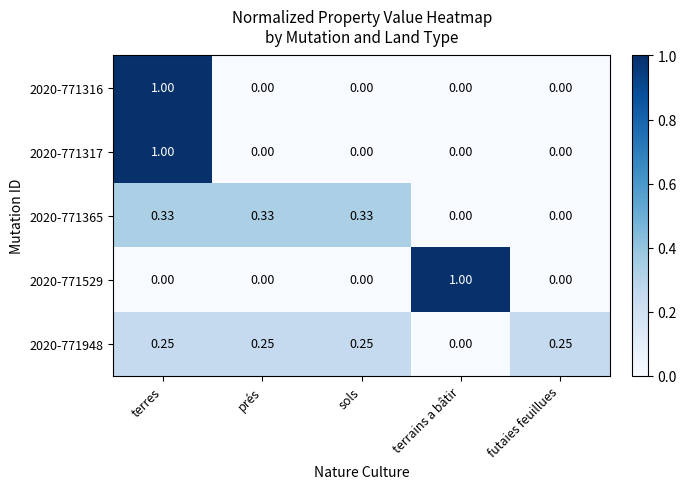

At which category is the sum across all series the highest?

terres